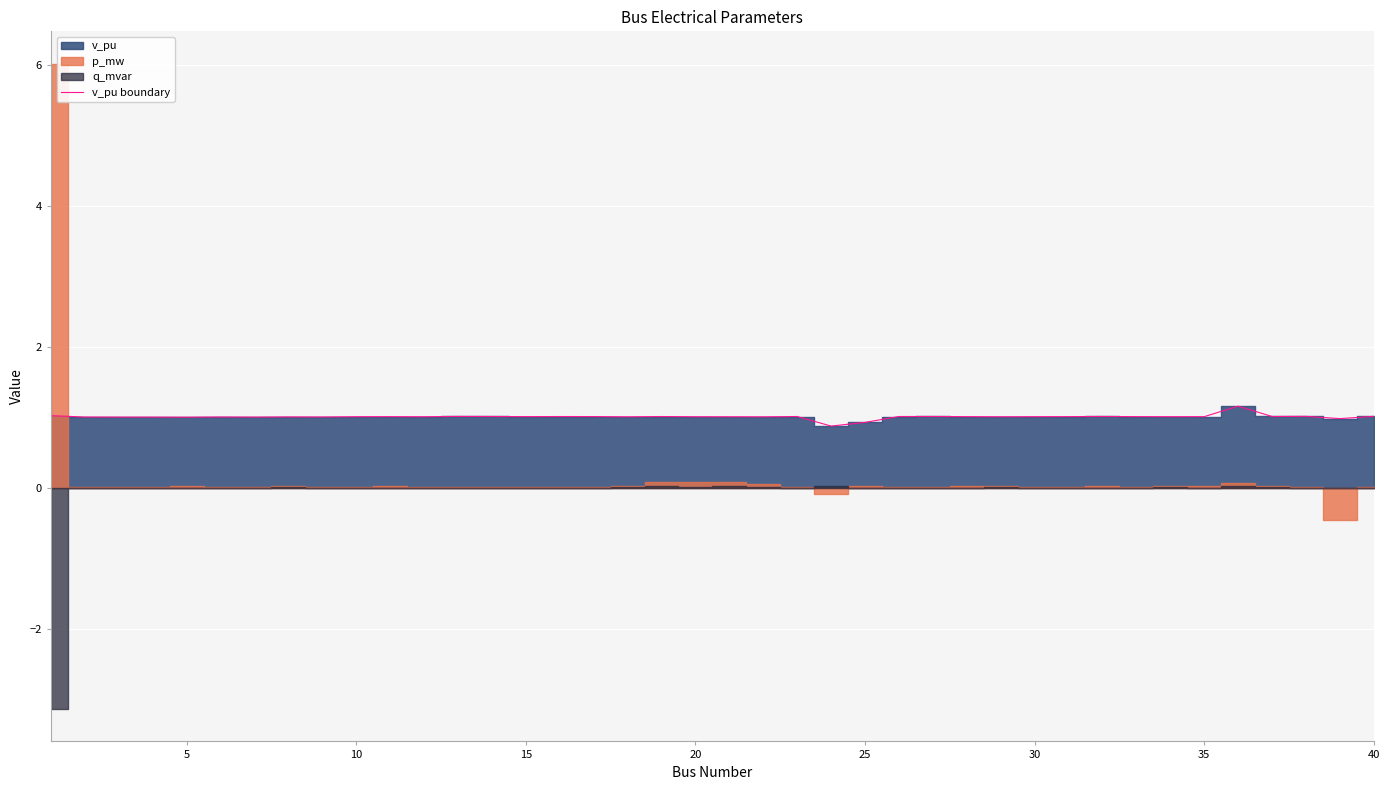

What is the highest value of the v_pu boundary series?

1.2